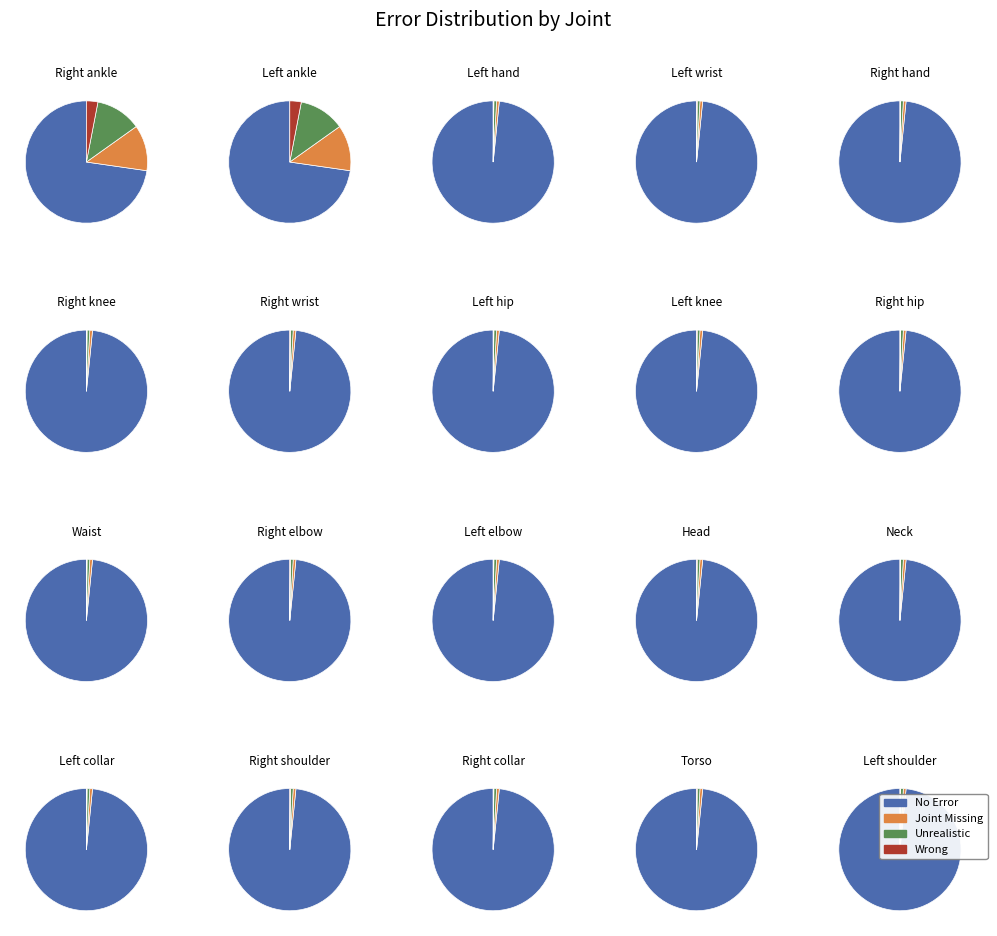

How much of the chart is everything except 10?

94.5%